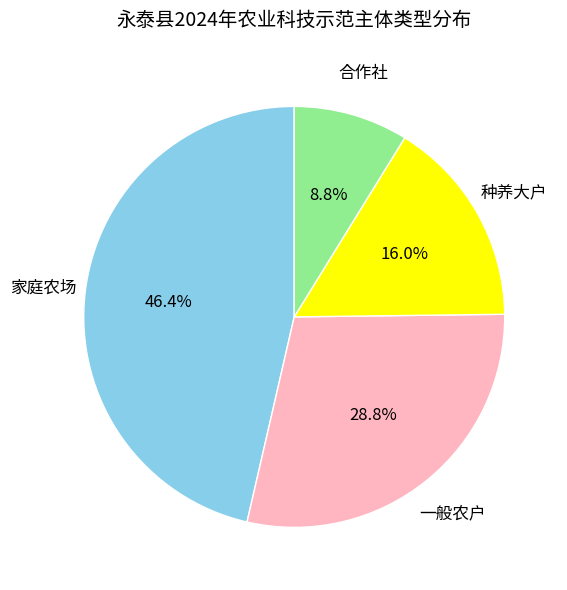

Does any single category account for the majority?

No